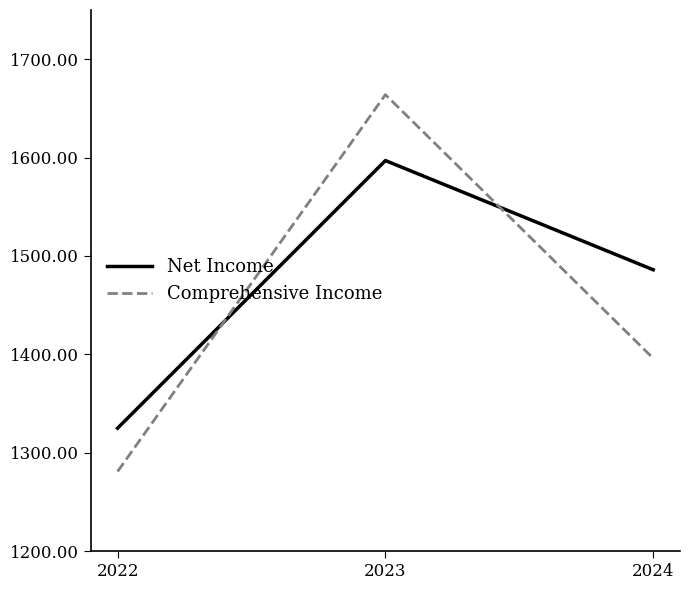

What is the average value of the Comprehensive Income series?

1447